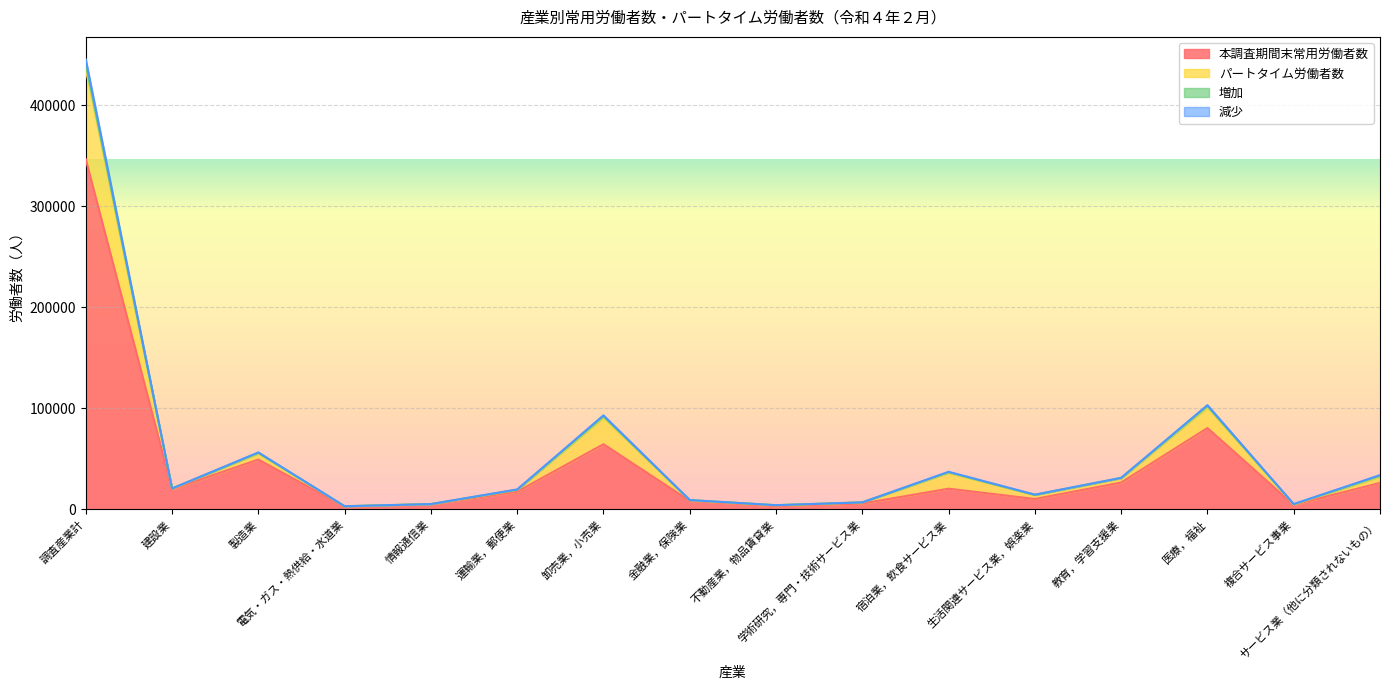

The value of 減少 at 運輸業，郵便業 is 19387. True or false?

True